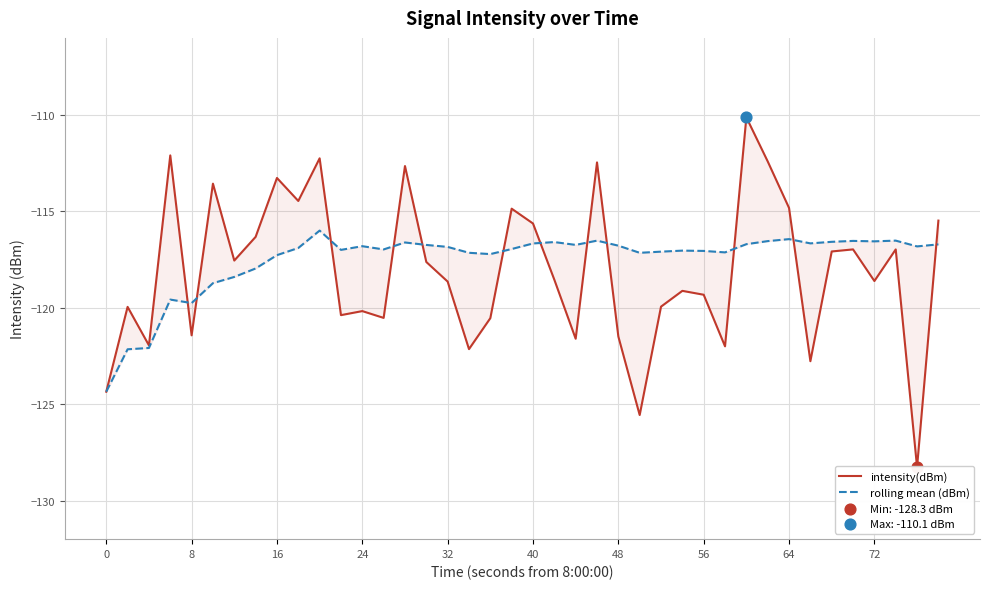

Which series contains the lowest Y value?

intensity(dBm)